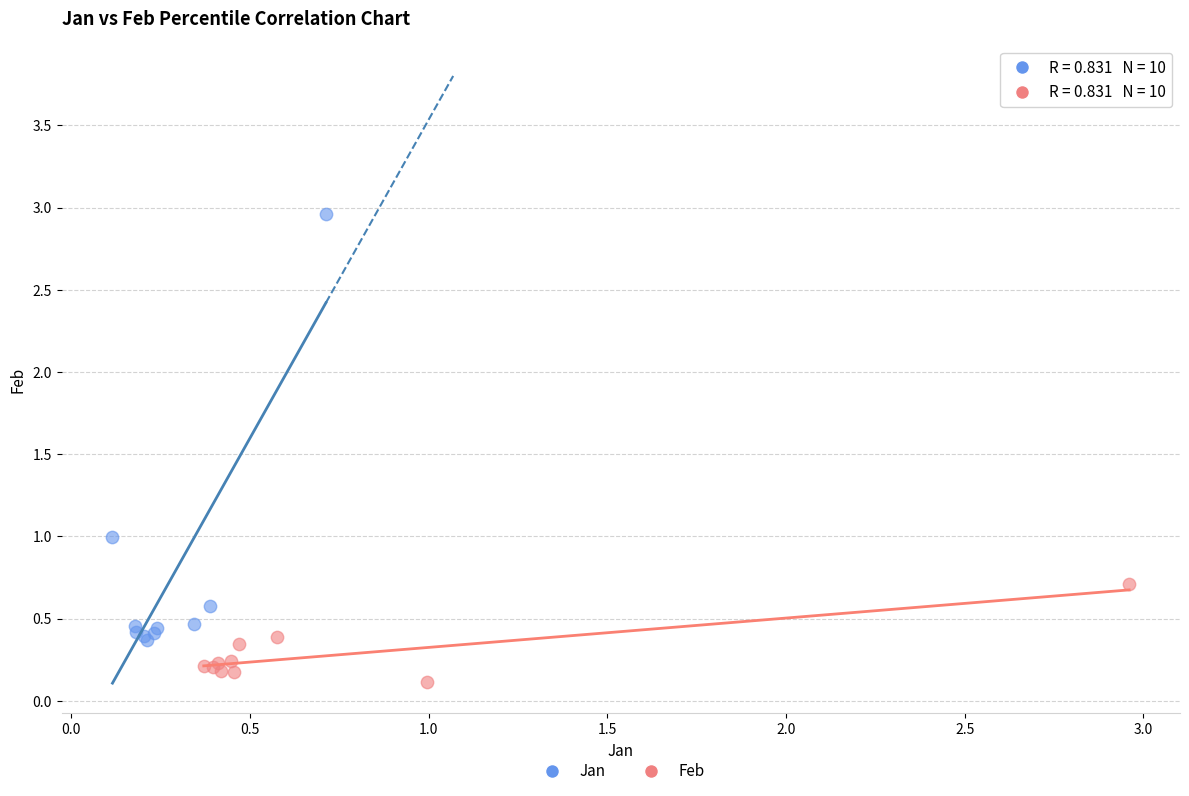

Which series has the widest spread of Y values?

Jan